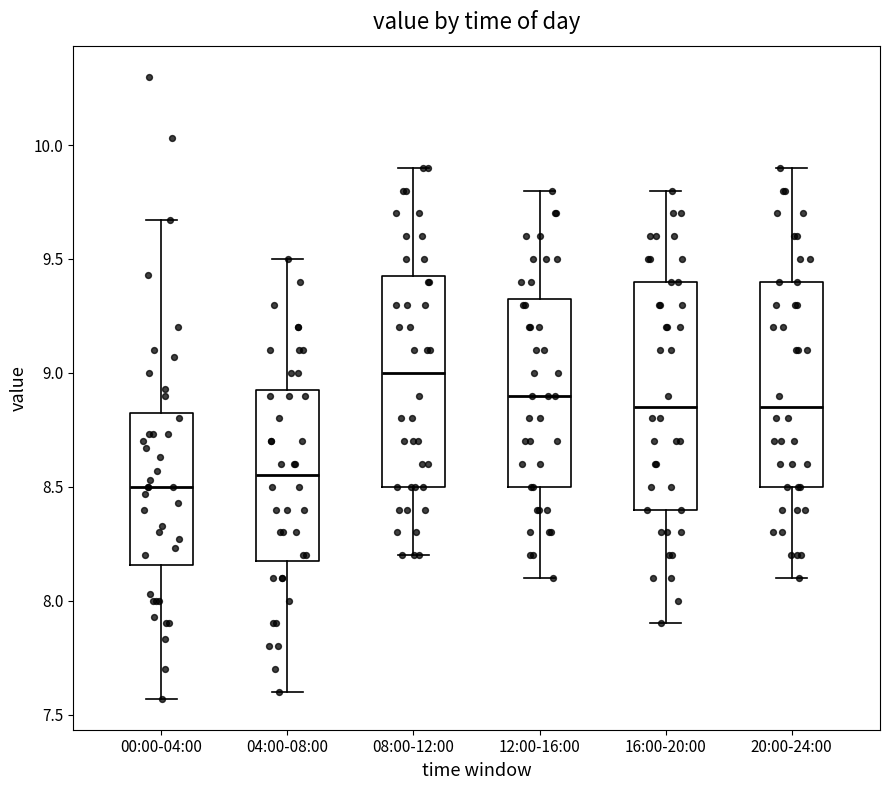

Which box is the tallest, from its lower edge to its upper edge?

16:00-20:00